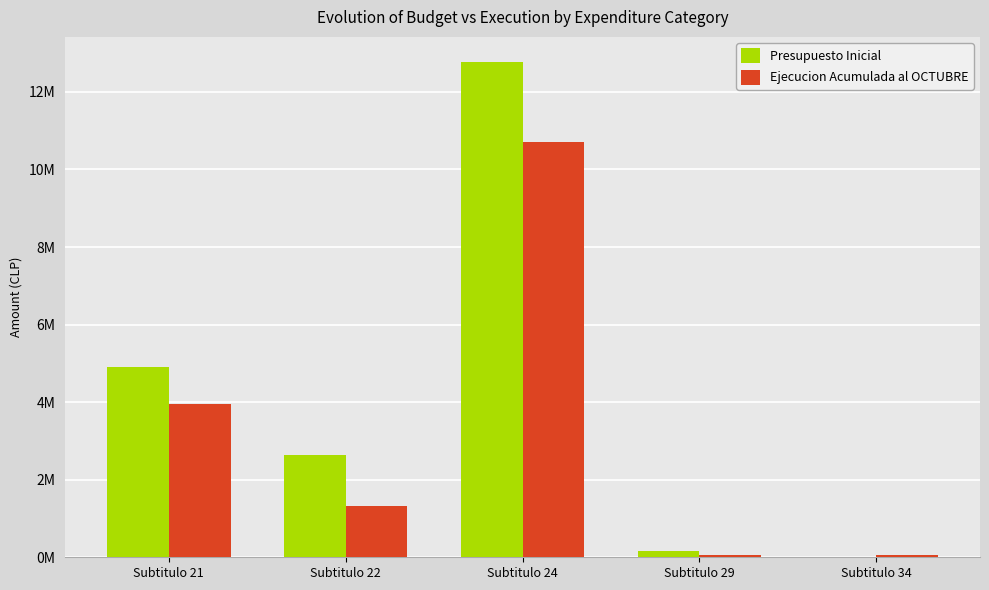

What are all the series names shown in the legend?

Presupuesto Inicial, Ejecucion Acumulada al OCTUBRE